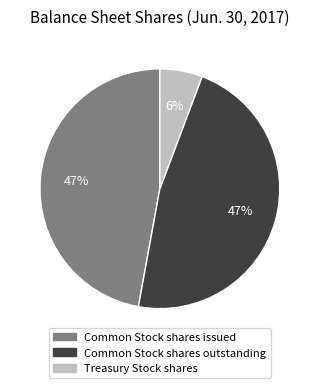

What percentage is the Treasury Stock shares slice, to the nearest percent?

6%